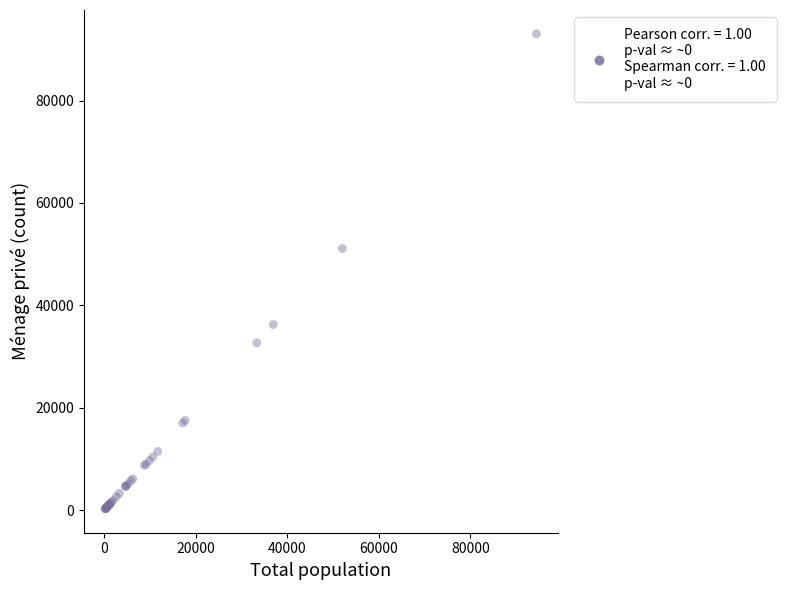

What Y value in the scatter plot is closest to 46634?

51098